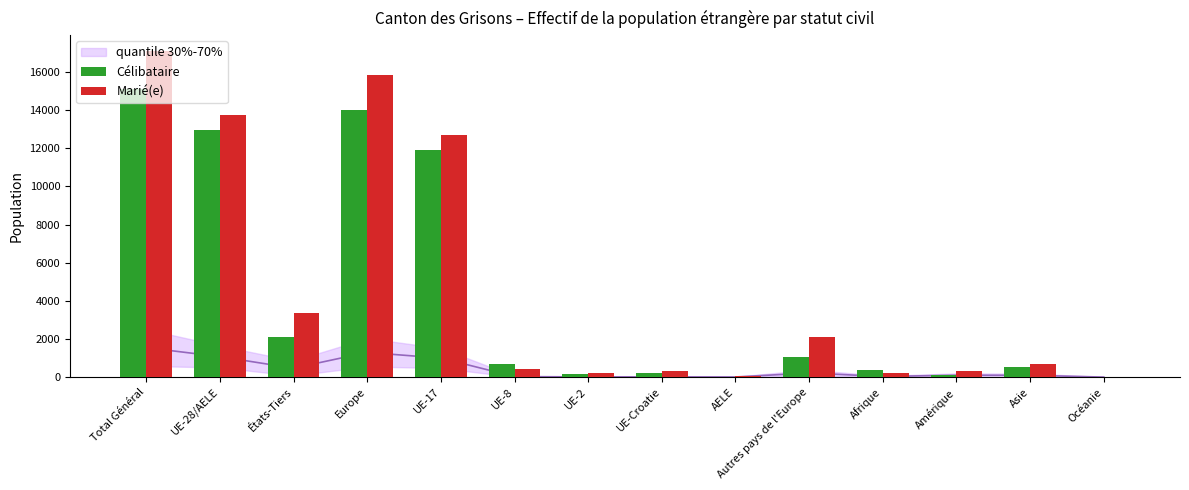

Which category has the highest value across all series?

Total Général